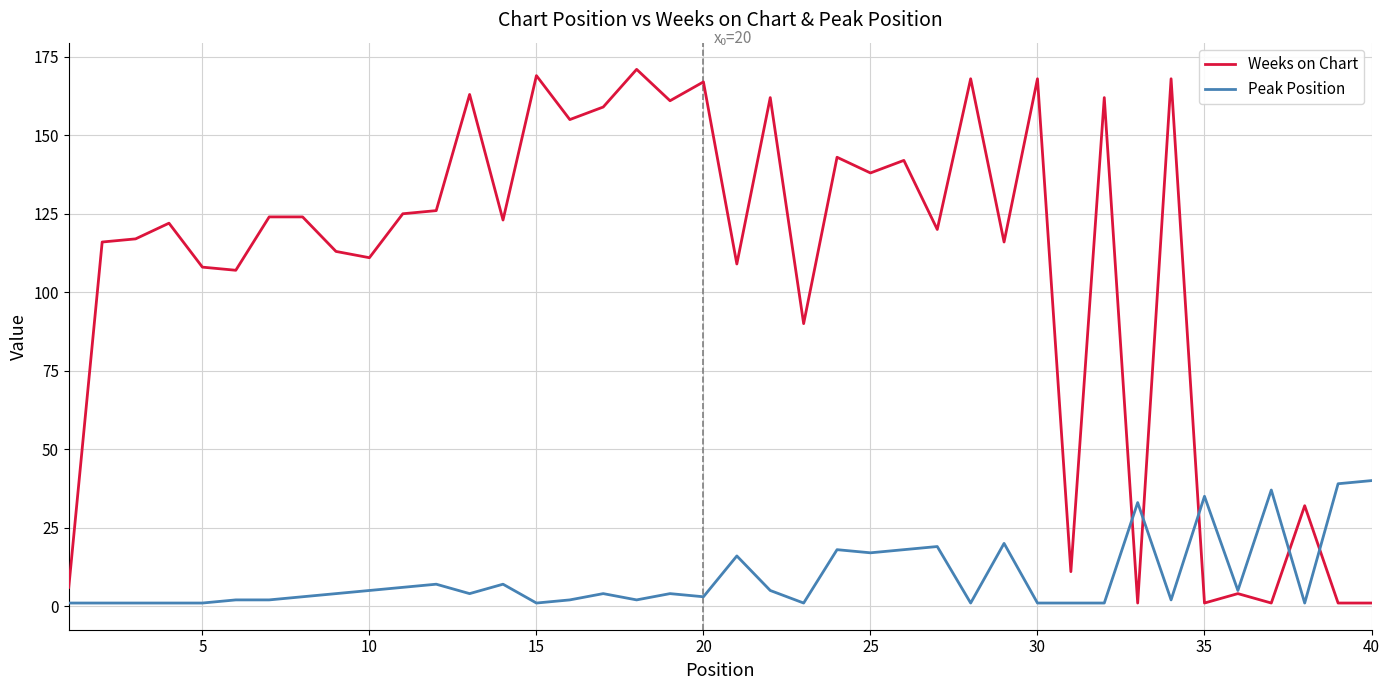

What is the difference between the maximum and minimum values in the Weeks on Chart series?

170